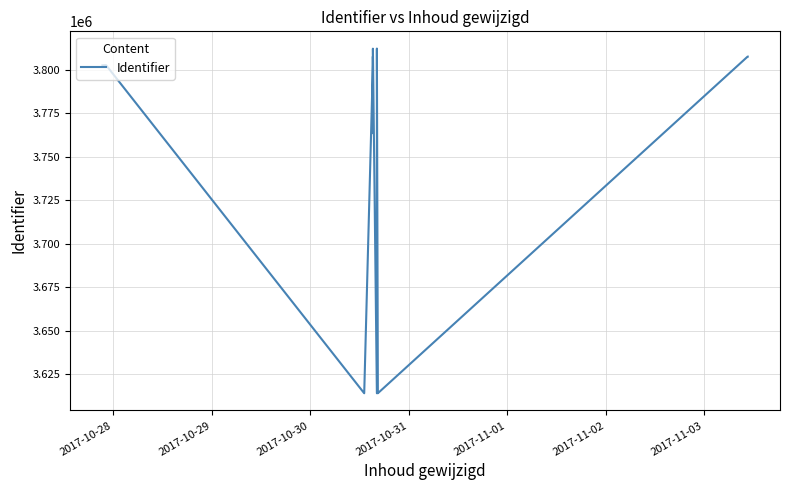

Reading right to left, list all the values displayed in this chart.

3807504	3807502	3613966	3613960	3812119	3613954	3812058	3763460	3807512	3802597	3802596	3613947	3802600	3802595	3802495